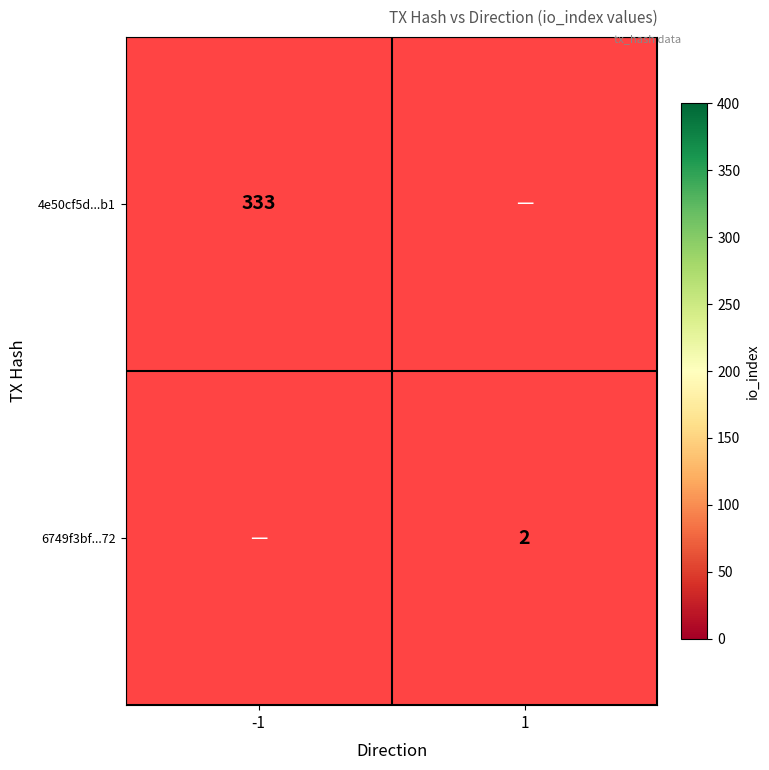

The 4e50cf5d...b1 series shows 109 at -1. True or false?

False